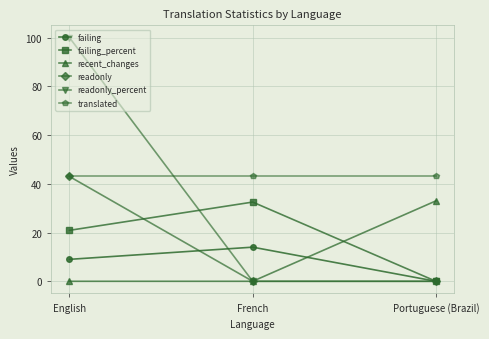

What is the total value across all series at Portuguese (Brazil)?

76.0